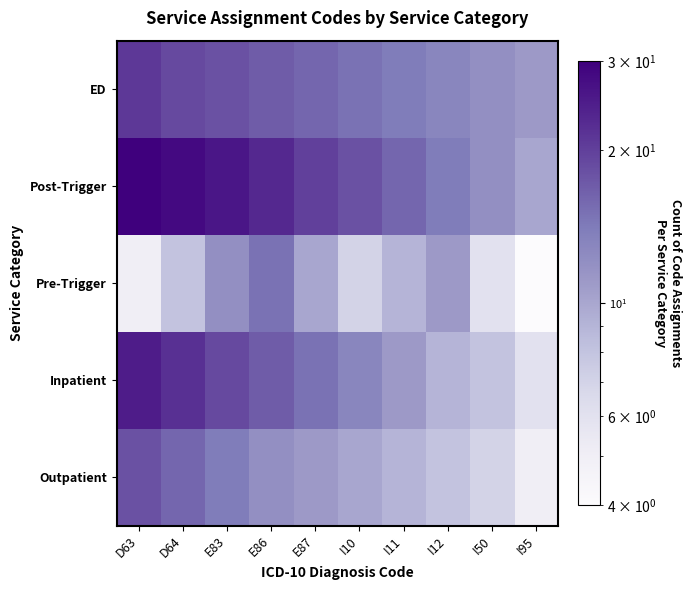

Which series has the largest total across all categories?

Post-Trigger